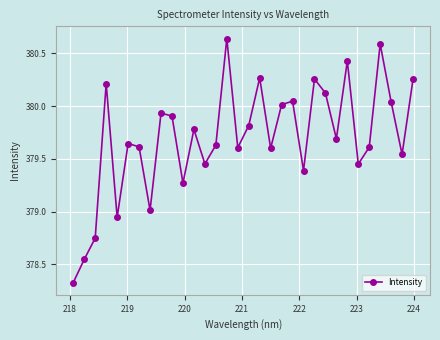

What is the difference between the maximum and minimum values?

2.3